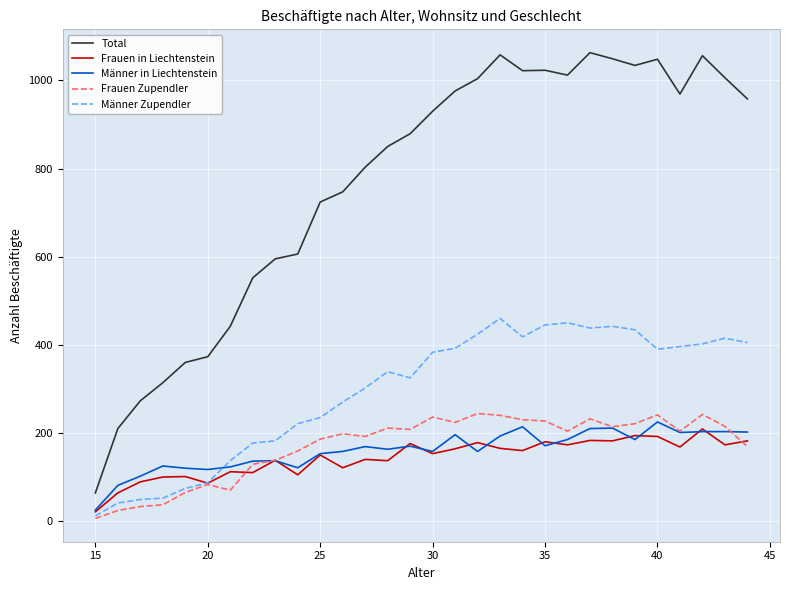

What is the maximum value for Männer in Liechtenstein?

225